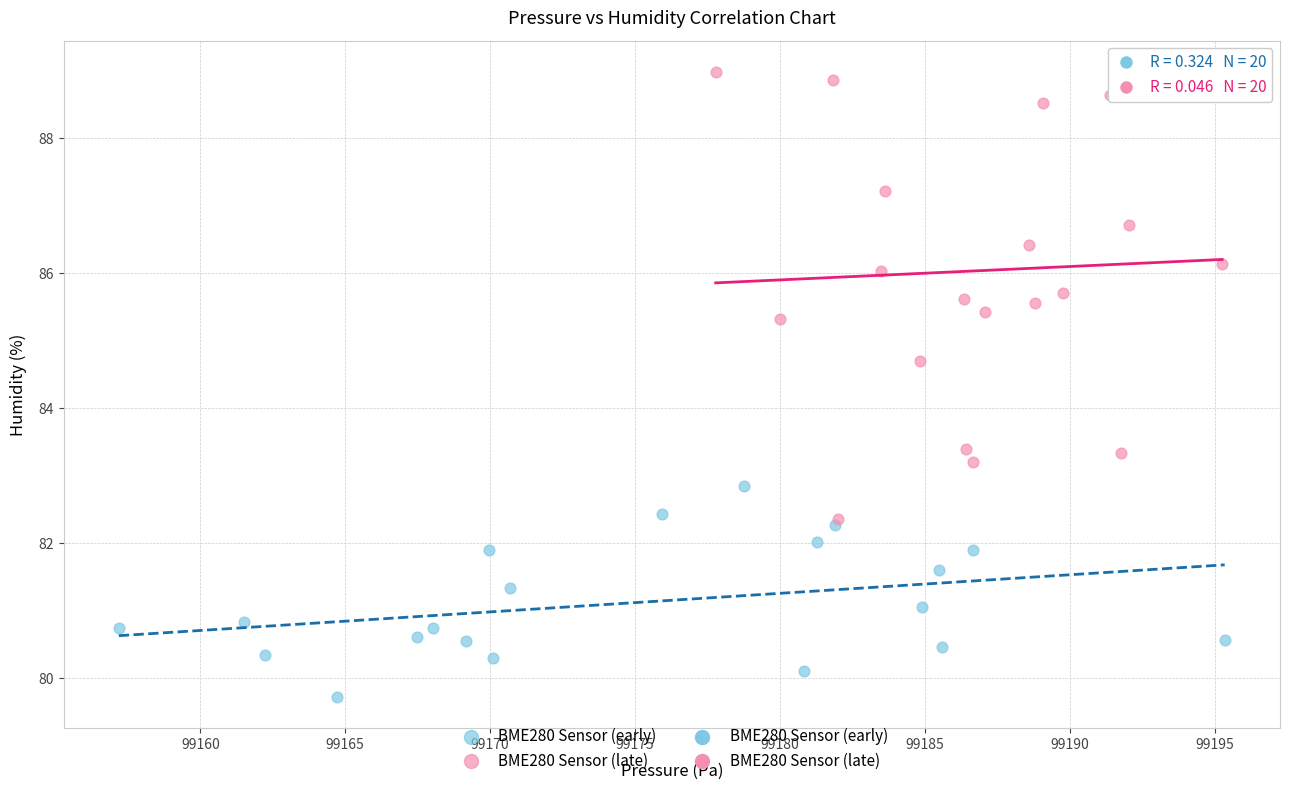

Which series has the largest Y range (max minus min)?

BME280 Sensor (late)